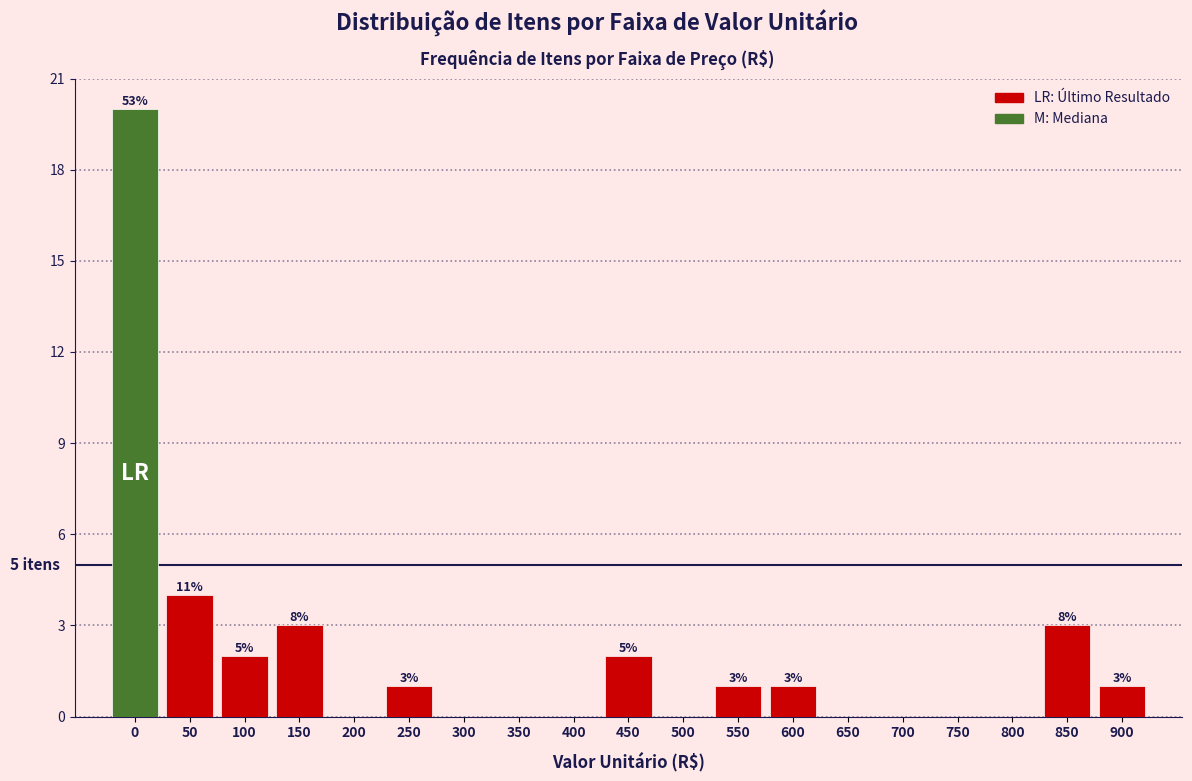

Are the bars horizontal?

No